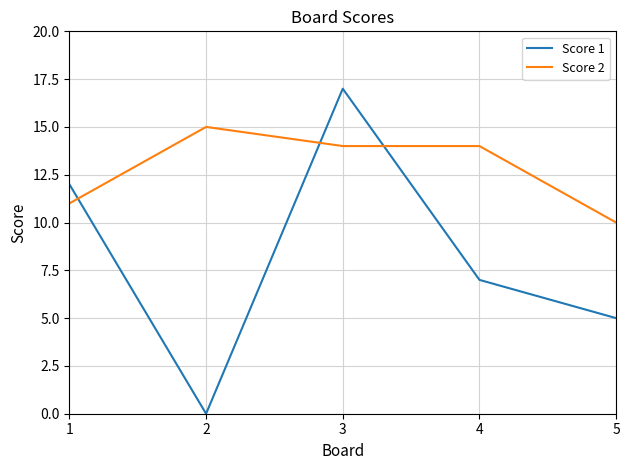

Where is Score 2 nearest to the value 12?

1